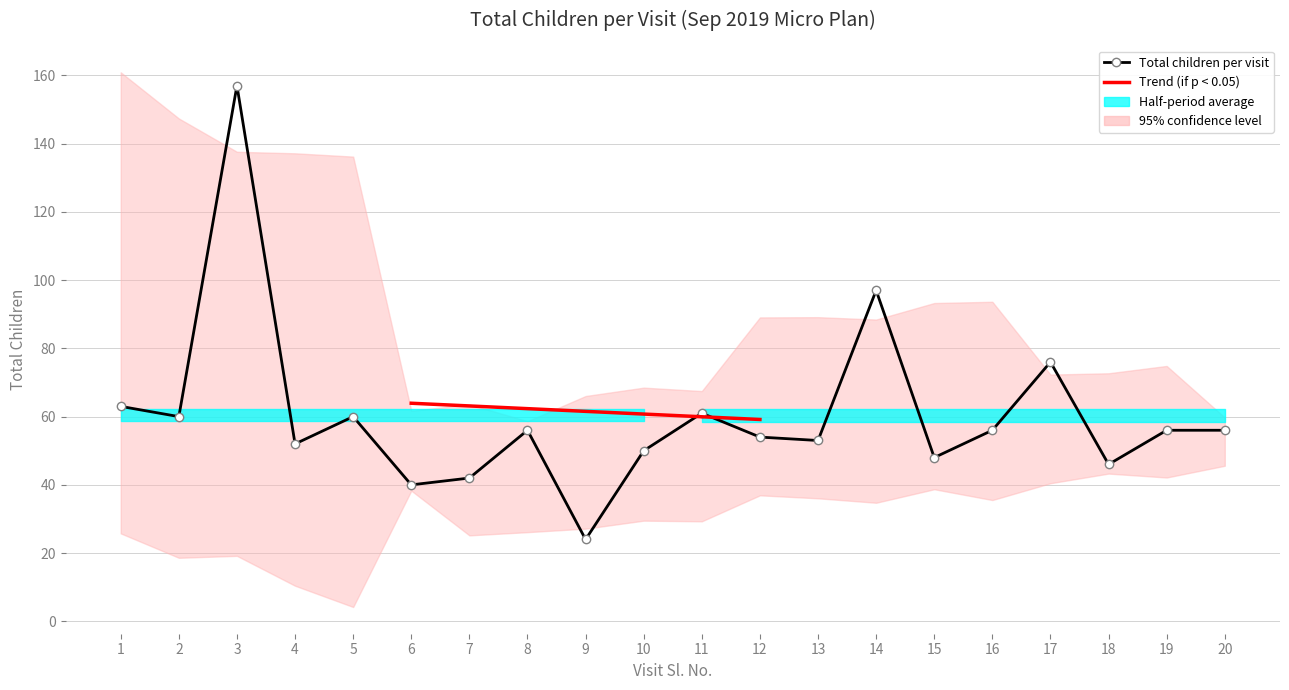

What is the smallest value displayed?

24